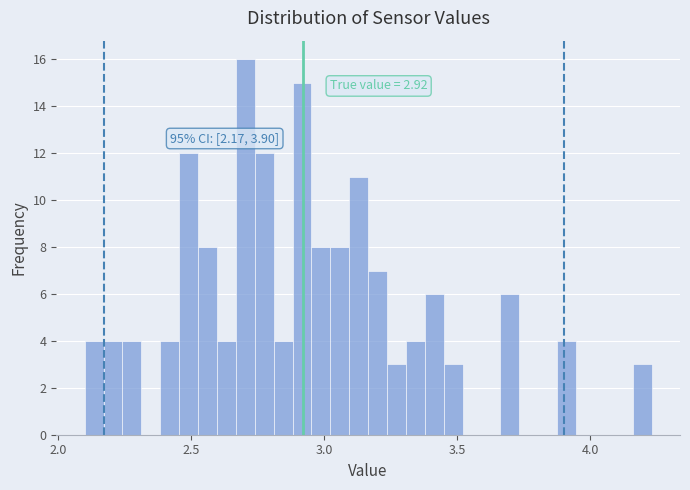

Read against the x-axis, roughly where is the centre of the tallest bar?

2.70